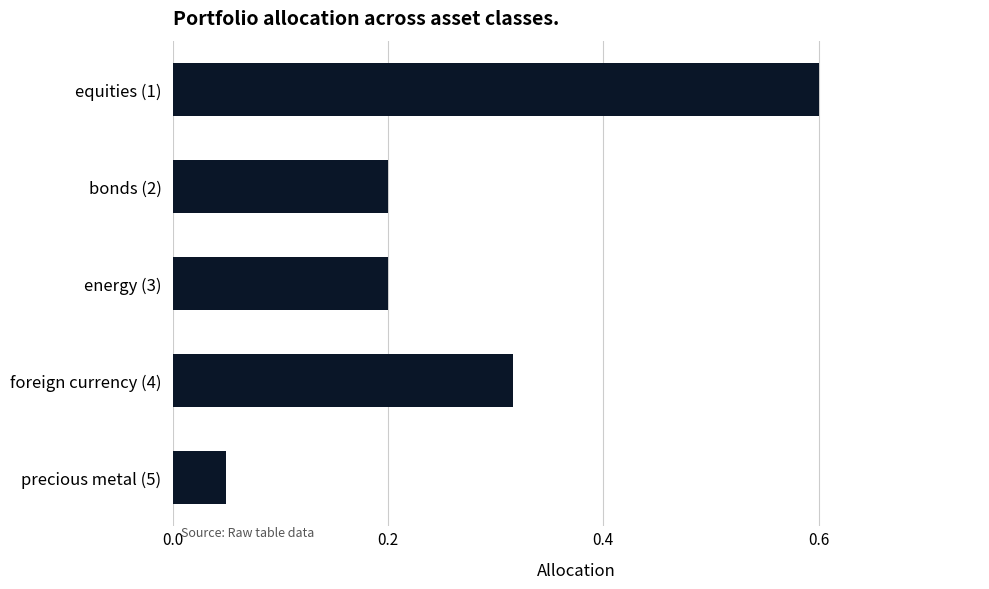

What position from the top is foreign currency (4)?

4